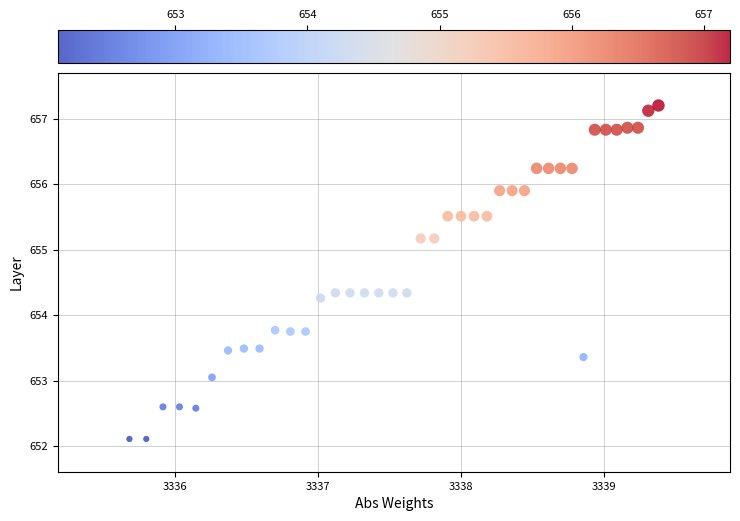

What is the range of Y values (max minus min)?

5.1